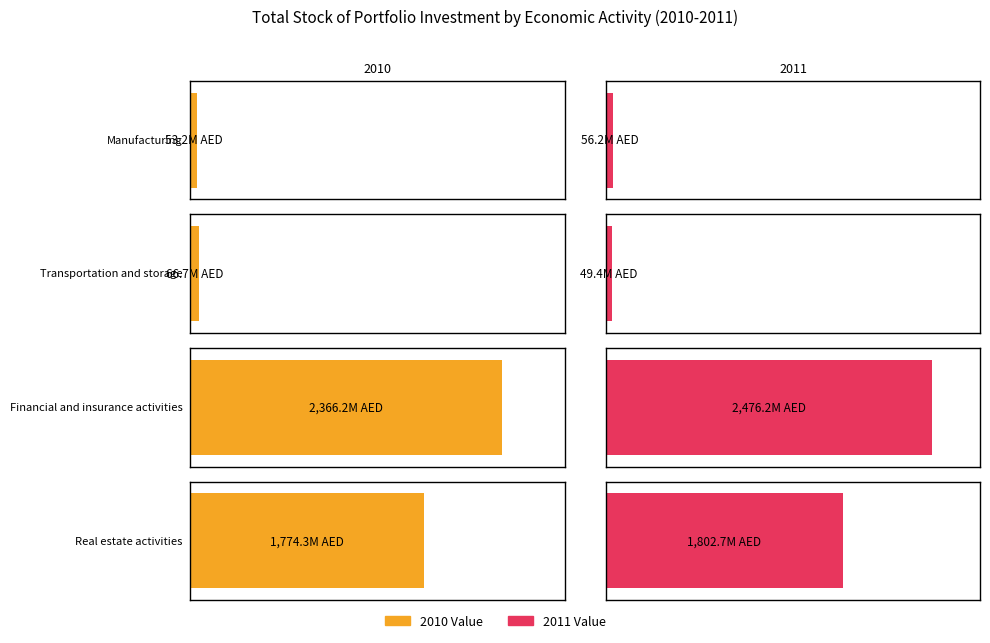

How many bars are there in each group?

2